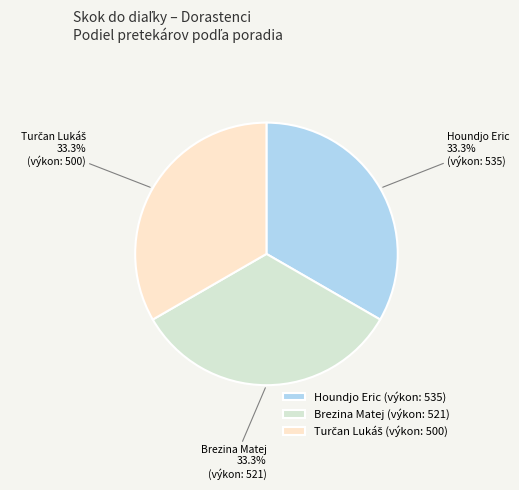

Approximately how many times larger is the value at Houndjo Eric compared to Brezina Matej?

1.0